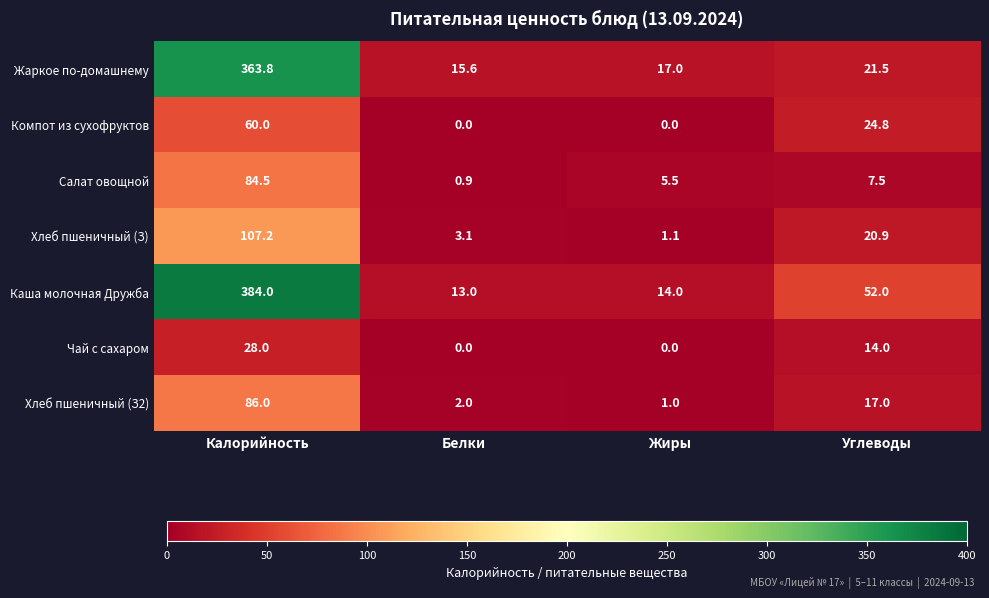

At which label is Чай с сахаром closest to 14?

Углеводы